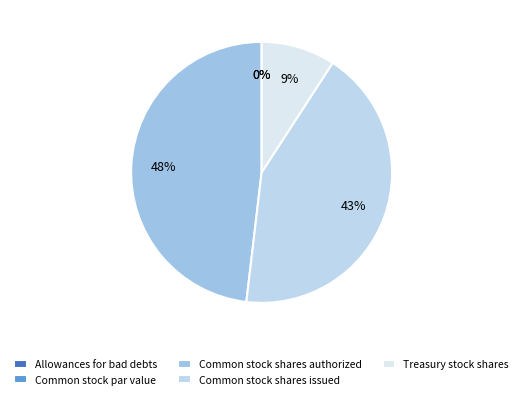

Is it true that Treasury stock shares is 1% of the pie?

False